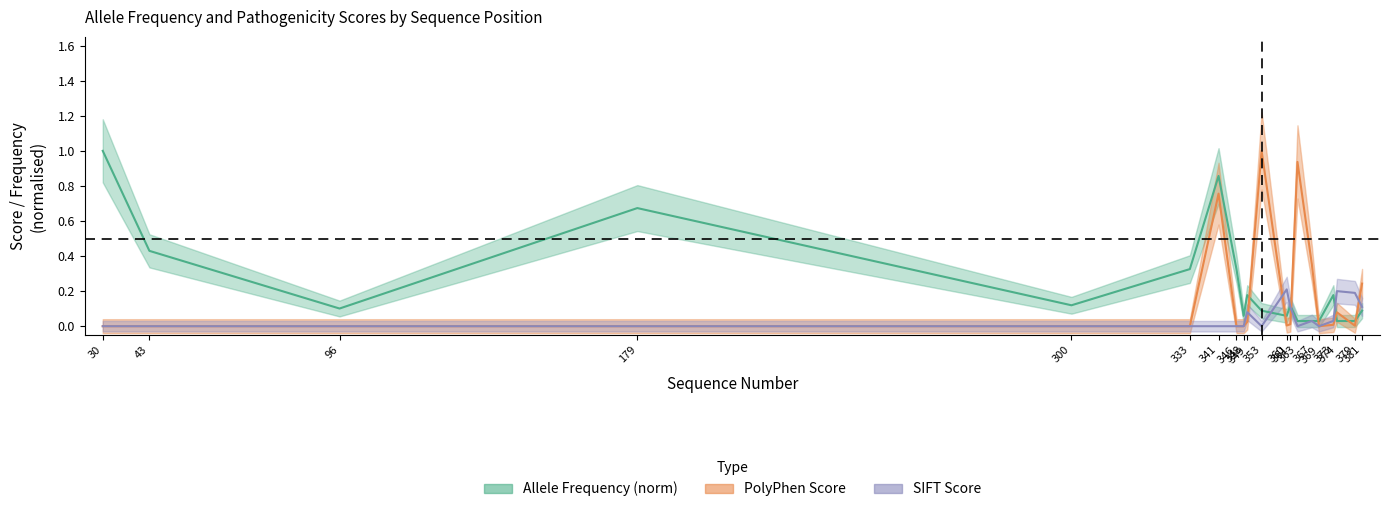

Reading left to right, transcribe all the data shown in this chart.

allele_frequency: 1.0	0.4	0.1	0.7	0.1	0.3	0.9	0.3	0.1	0.2	0.1	0.1	0.1	0.0	0.0	0.0	0.2	0.0	0.0	0.1
polyphen_score: 0.0	0.0	0.0	0.0	0.0	0.0	0.8	0.0	0.0	0.0	1.0	0.0	0.0	0.9	0.4	0.0	0.0	0.1	0.0	0.2
sift_norm: 0.0	0.0	0.0	0.0	0.0	0.0	0.0	0.0	0.0	0.1	0.0	0.2	0.1	0.0	0.0	0.0	0.0	0.2	0.2	0.1